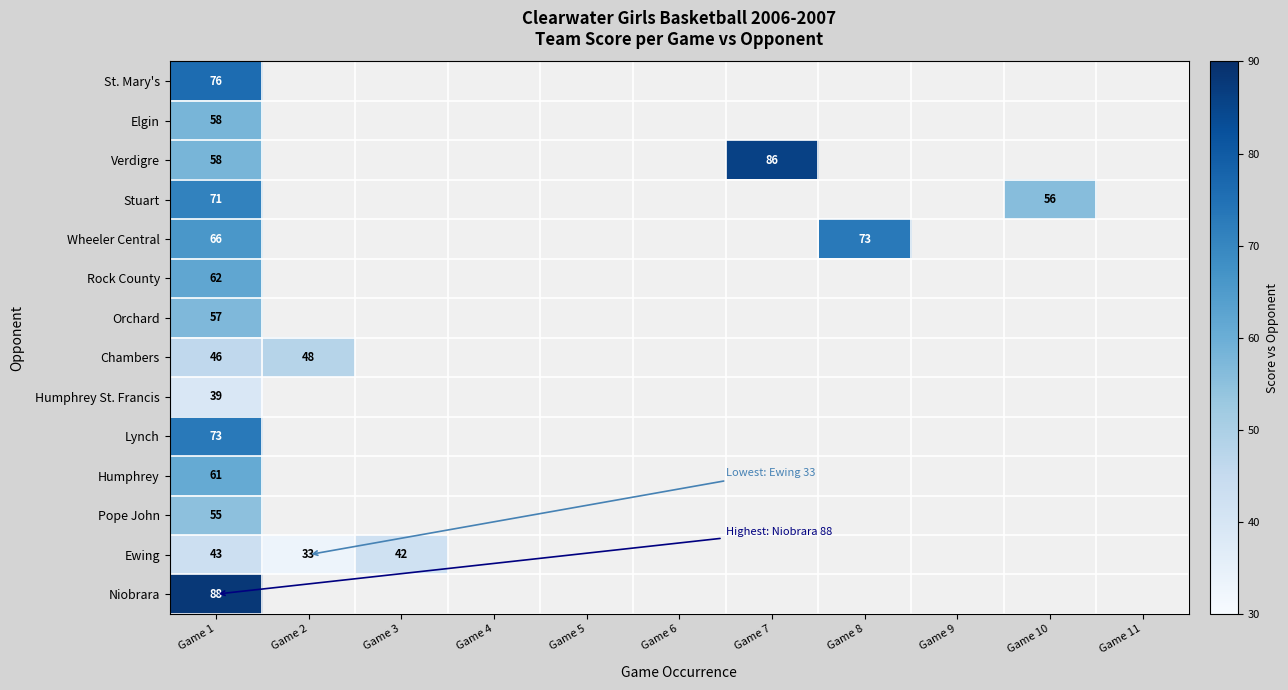

What is the difference between the highest and lowest values at Game 1?

49